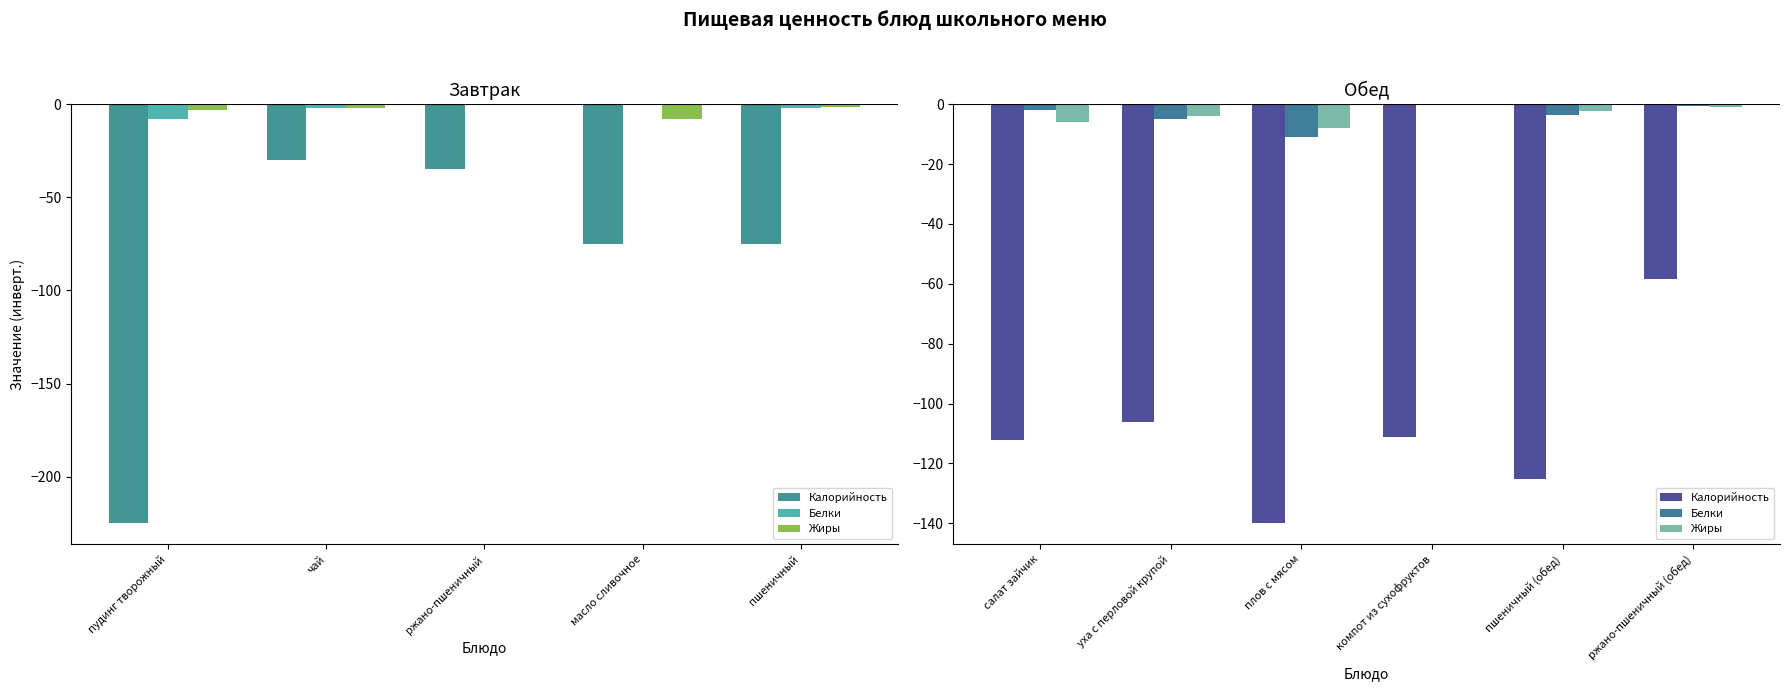

List the series in order of their peak value, lowest first.

Калорийность, Белки, Жиры